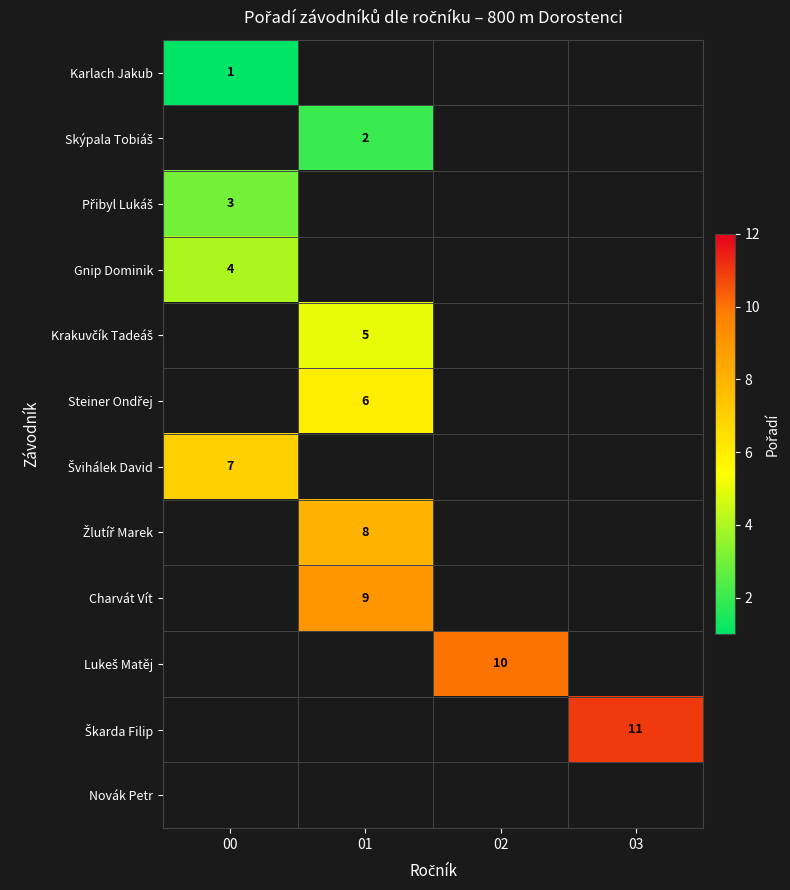

Is it true that Karlach Jakub equals 1 at 00?

True